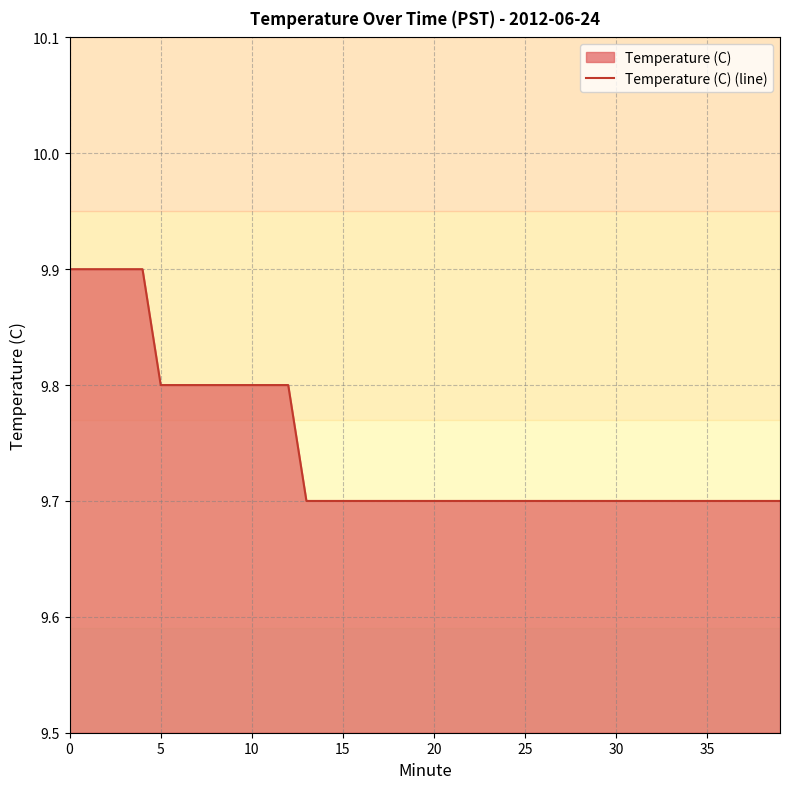

What is the smallest value displayed?

9.7